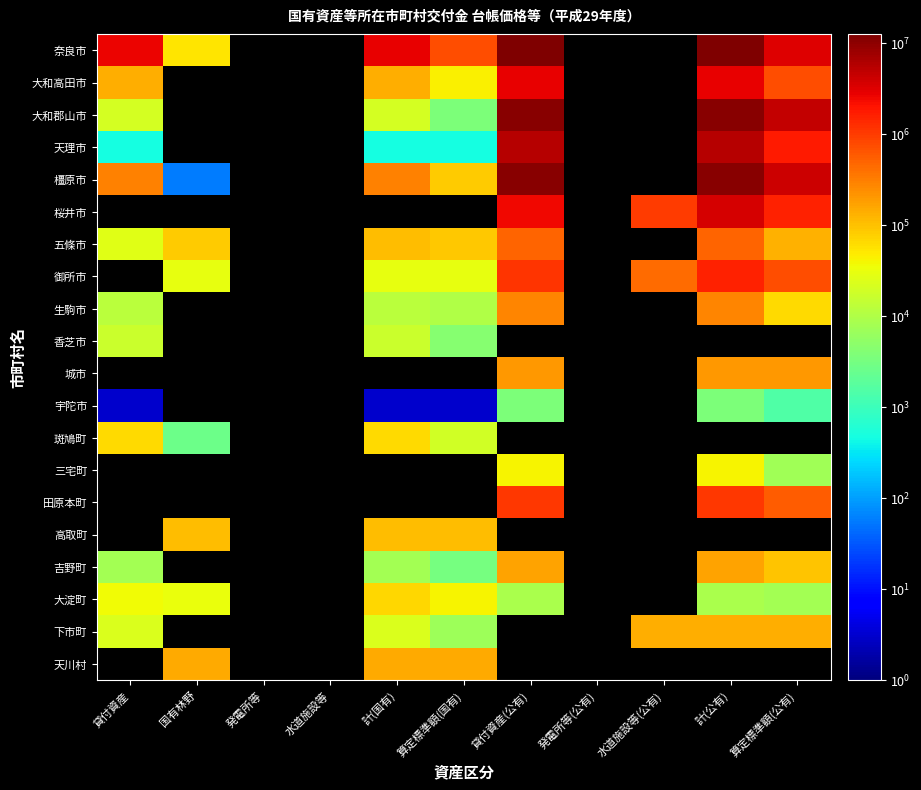

What is the minimum value for 大淀町?

7727.0